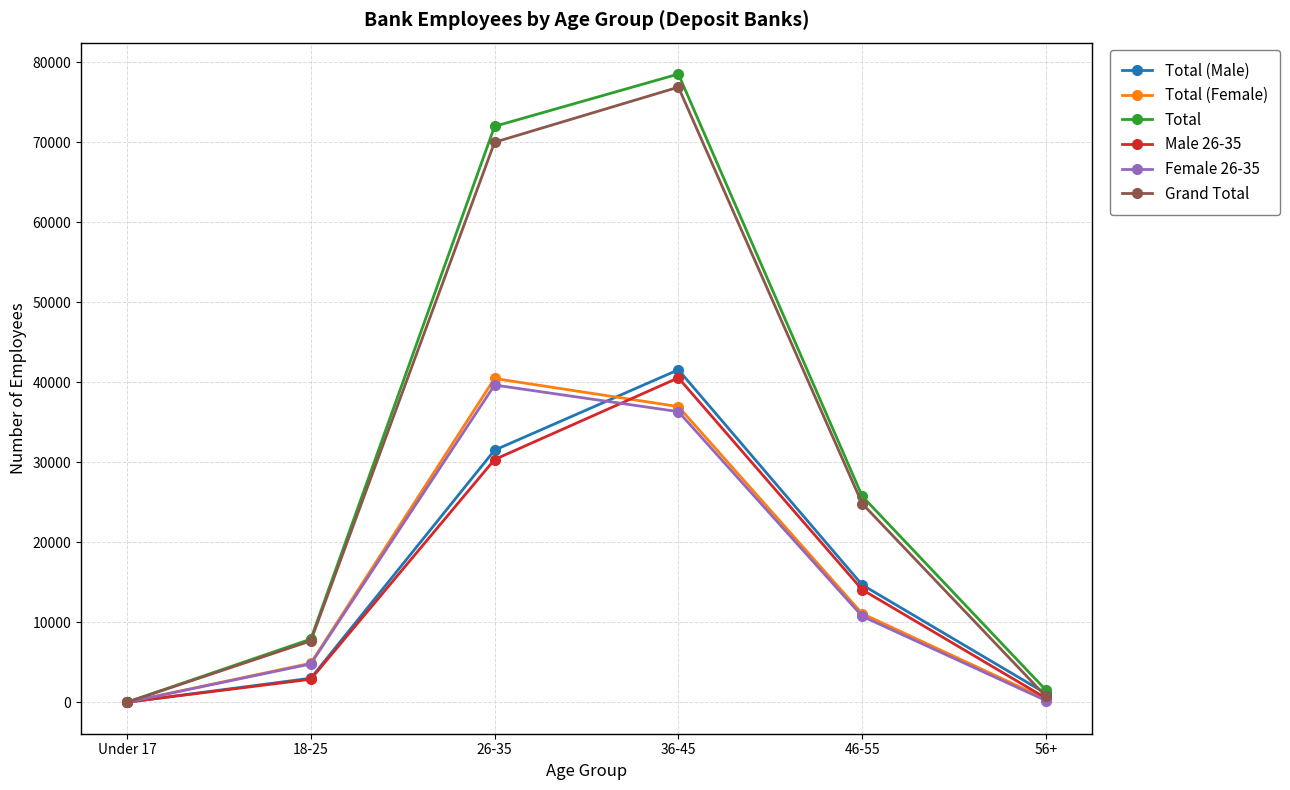

True or false: Total has more than 1 interior local peaks.

False